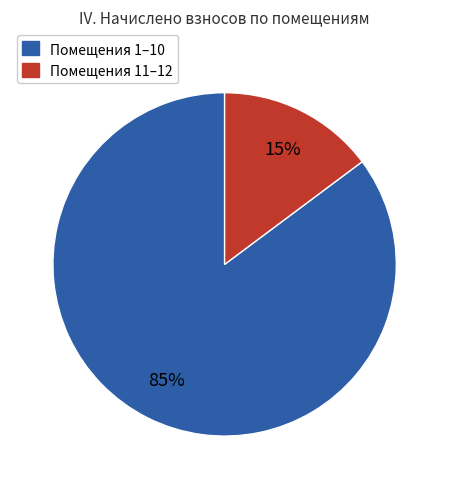

To the nearest percent, what is the average slice percentage?

50%